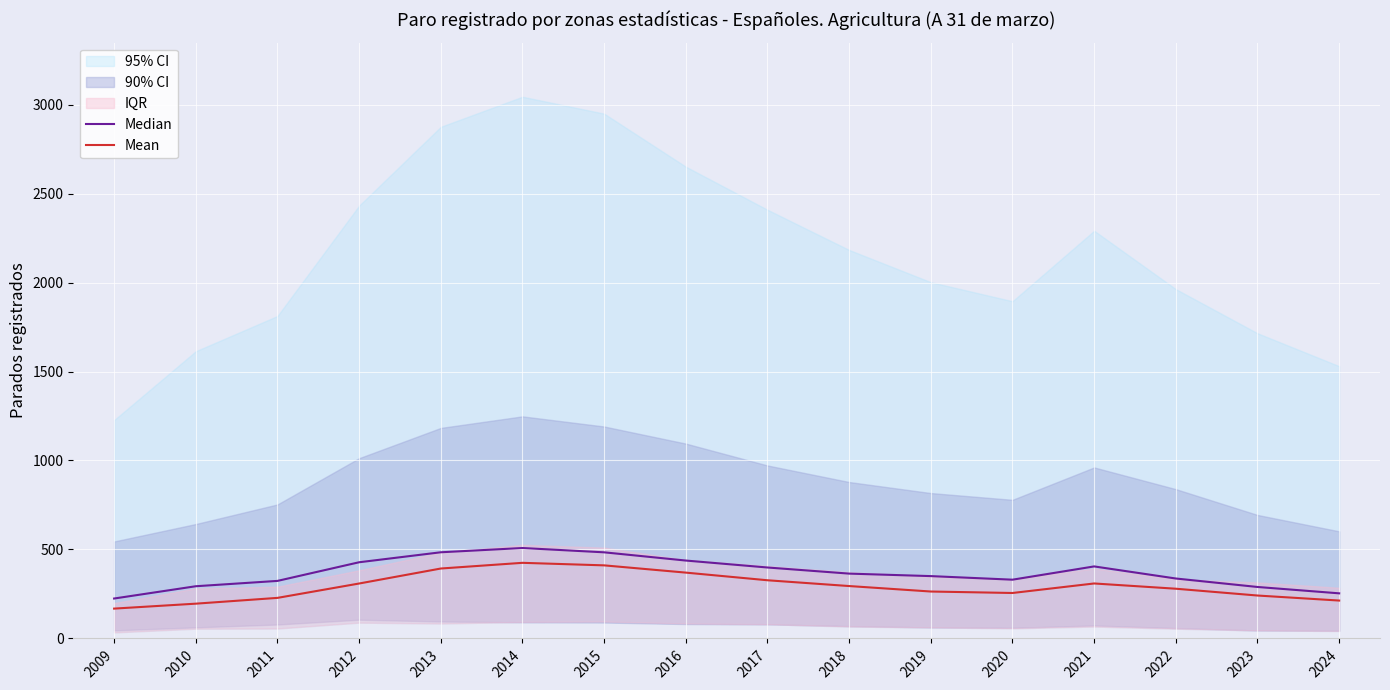

The value of Median at 2012 is 708.0. True or false?

False